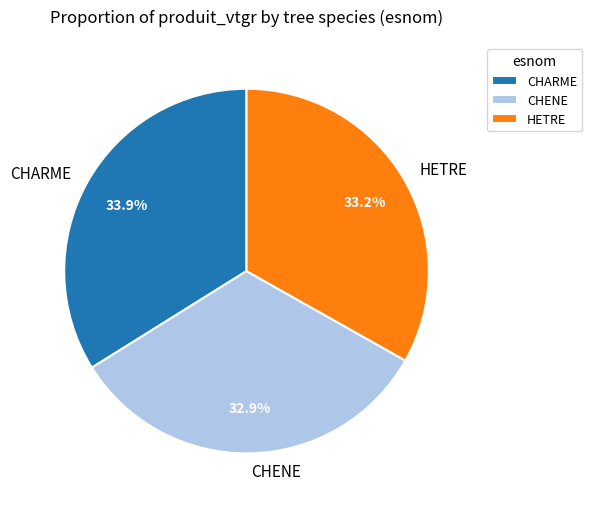

How many segments does this pie chart have?

3